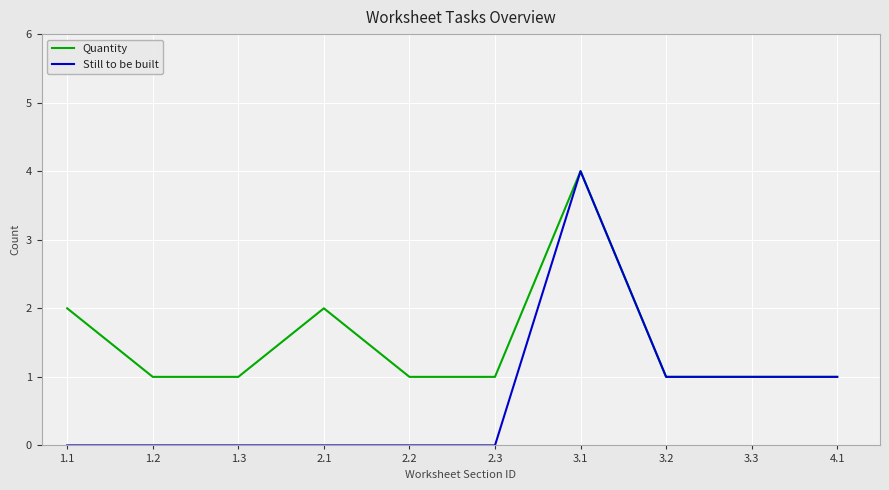

Which label corresponds to the largest value in the chart?

3.1